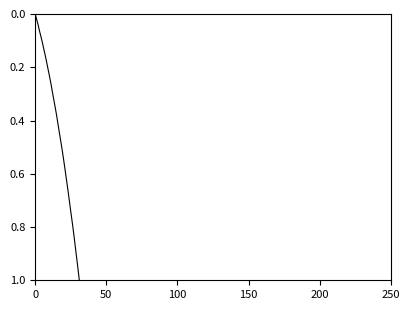

True or false: there are more than 0 points higher than both neighbors.

False